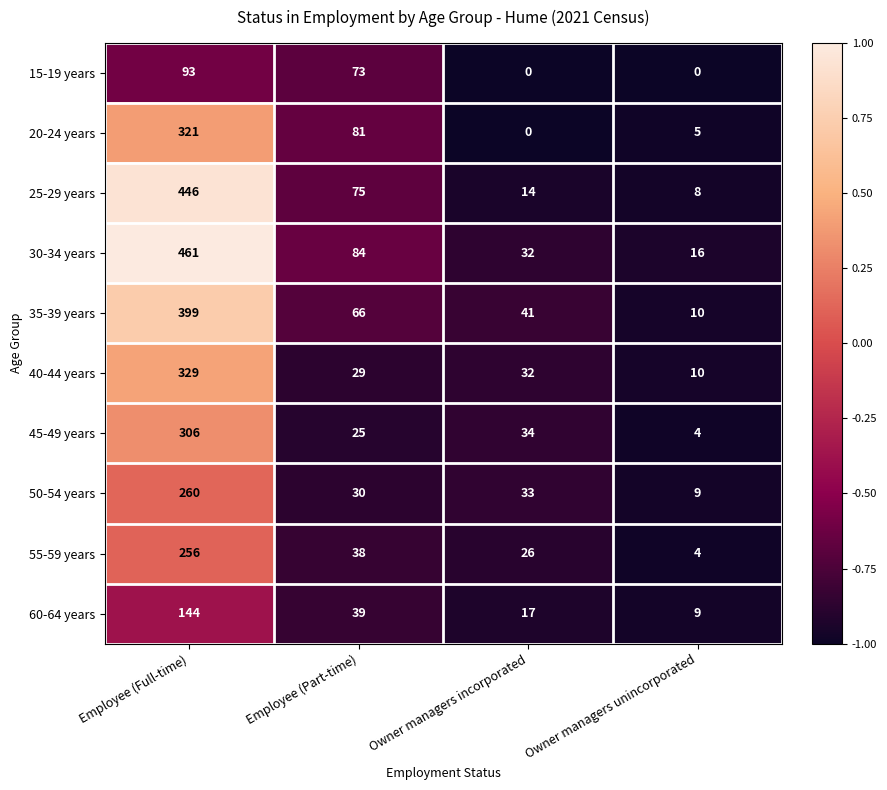

How many data points in 35-39 years are less than 66?

2